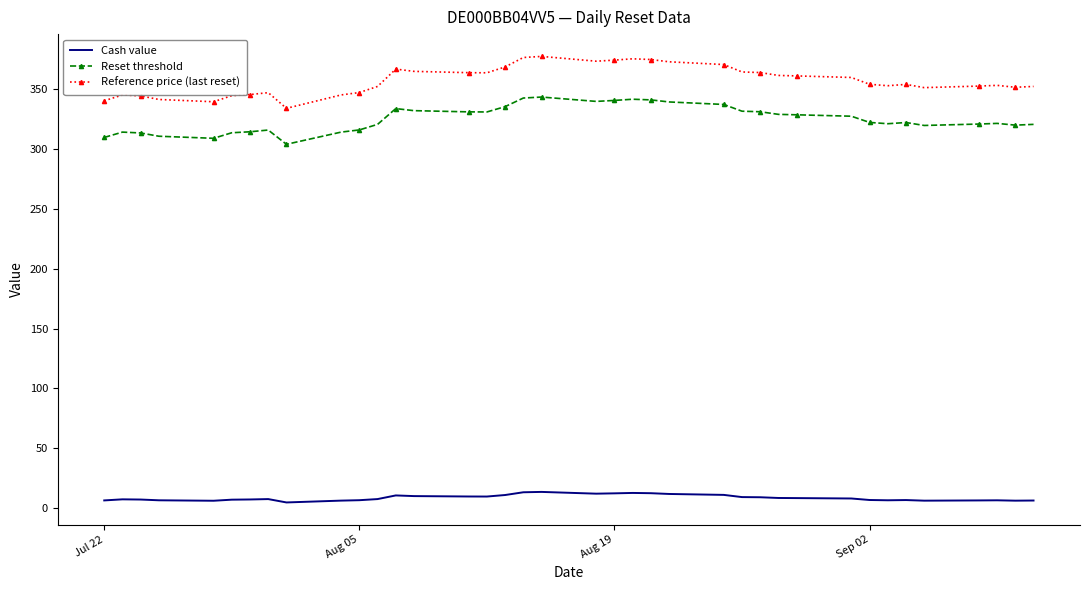

True or false: Reset threshold has more than 2 points higher than both neighbors.

True